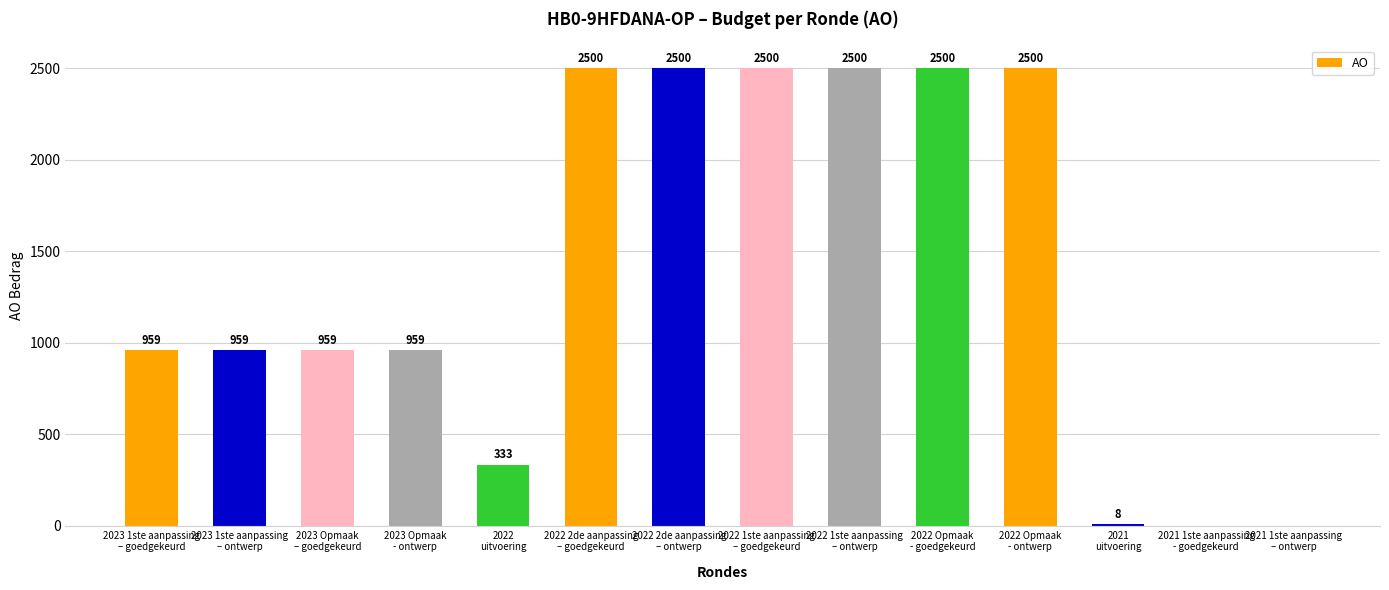

Are the bars grouped side by side (vs. stacked)?

No